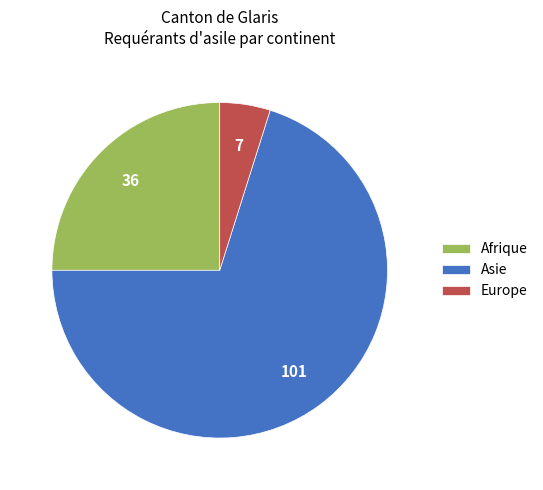

Which slice is the smallest?

Europe